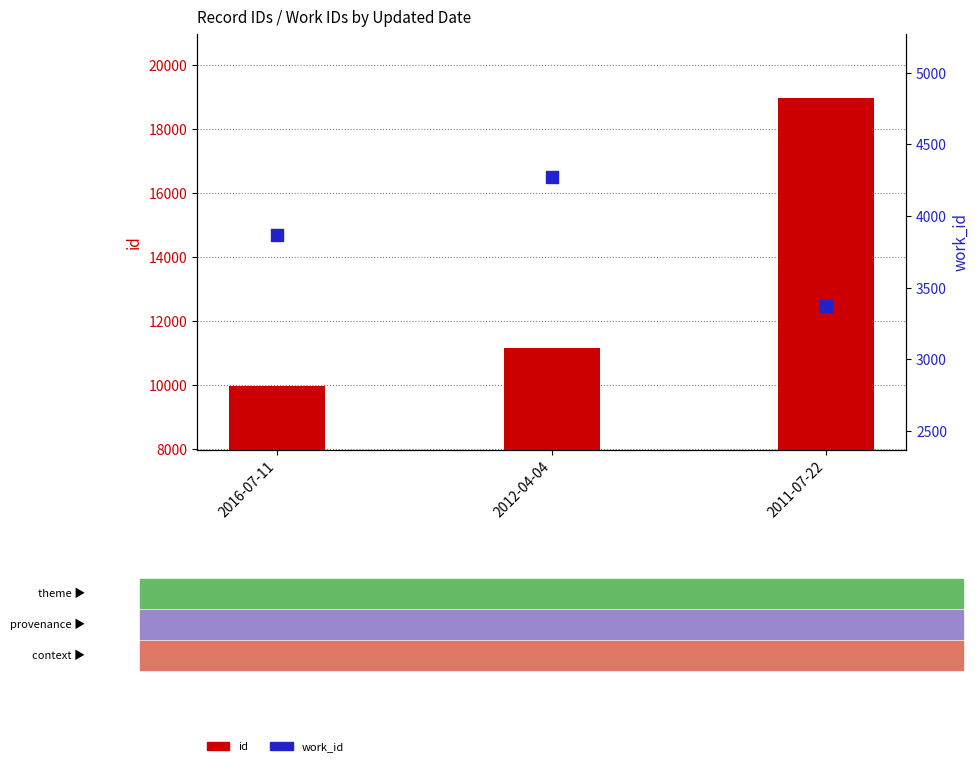

Which series has the largest total across all categories?

id